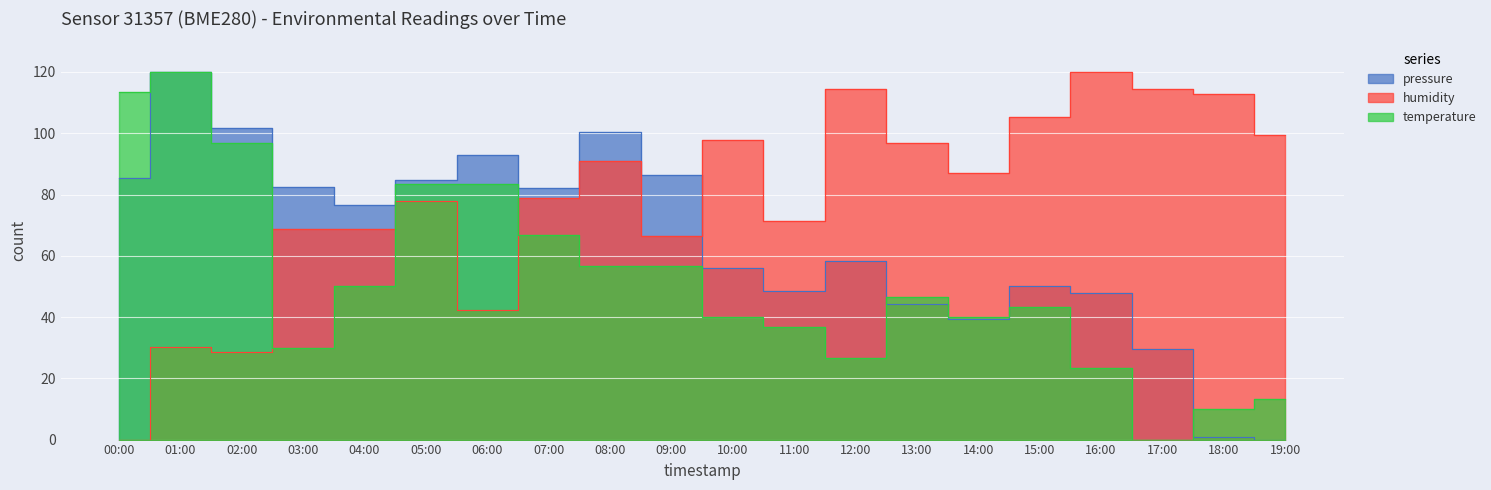

What is the average value of the humidity series?

78.6